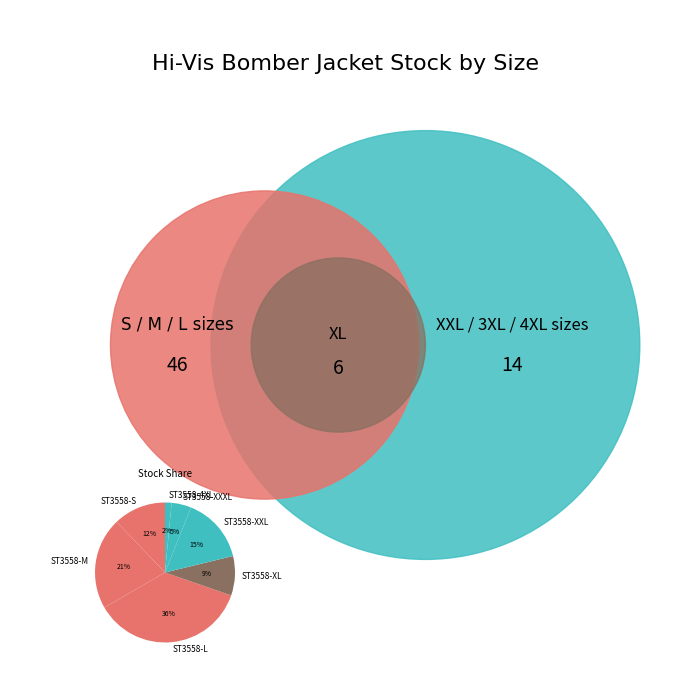

Is the sum of ST3558-XXXL and ST3558-L greater than half?

No